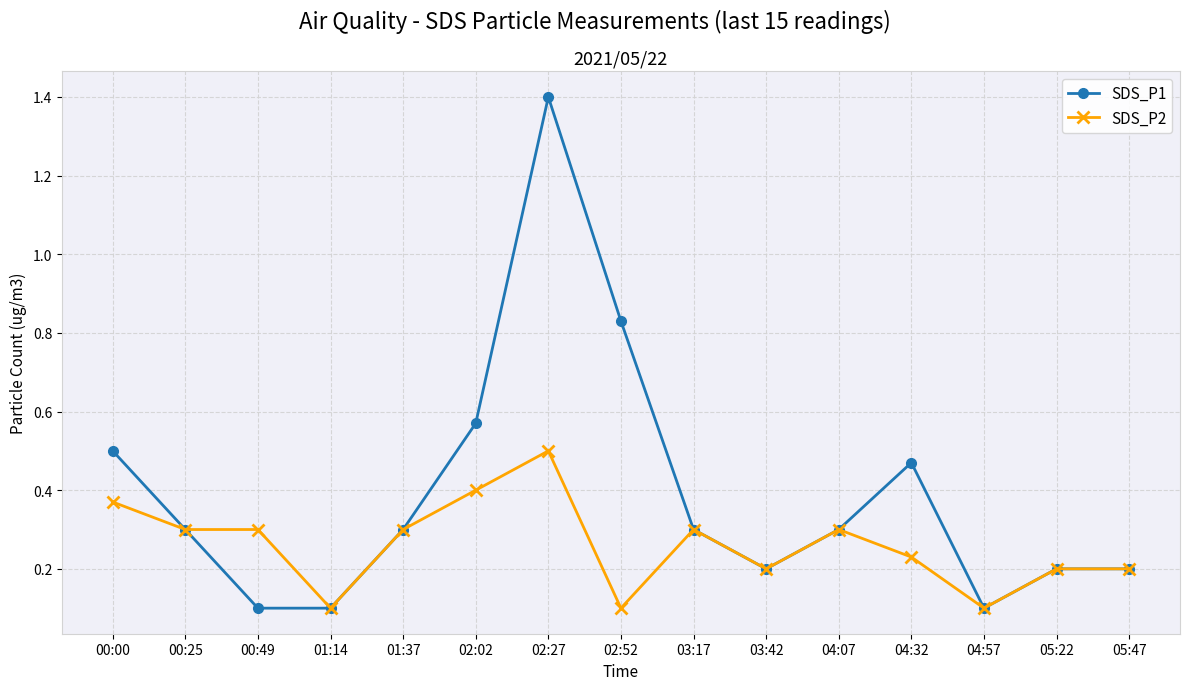

What is the label of the 10th point from the left?

03:42